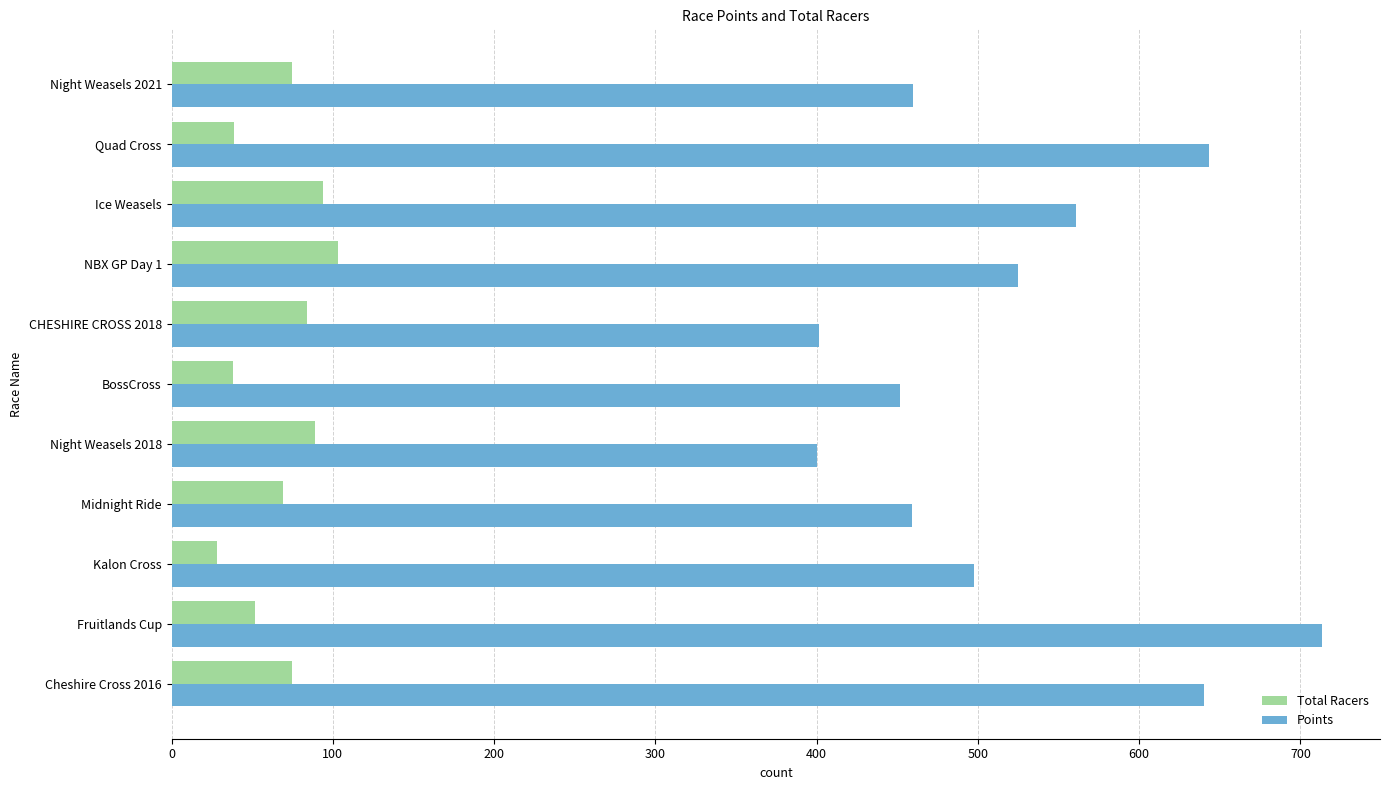

Rank the series by their maximum value, from lowest to highest.

Total Racers, Points